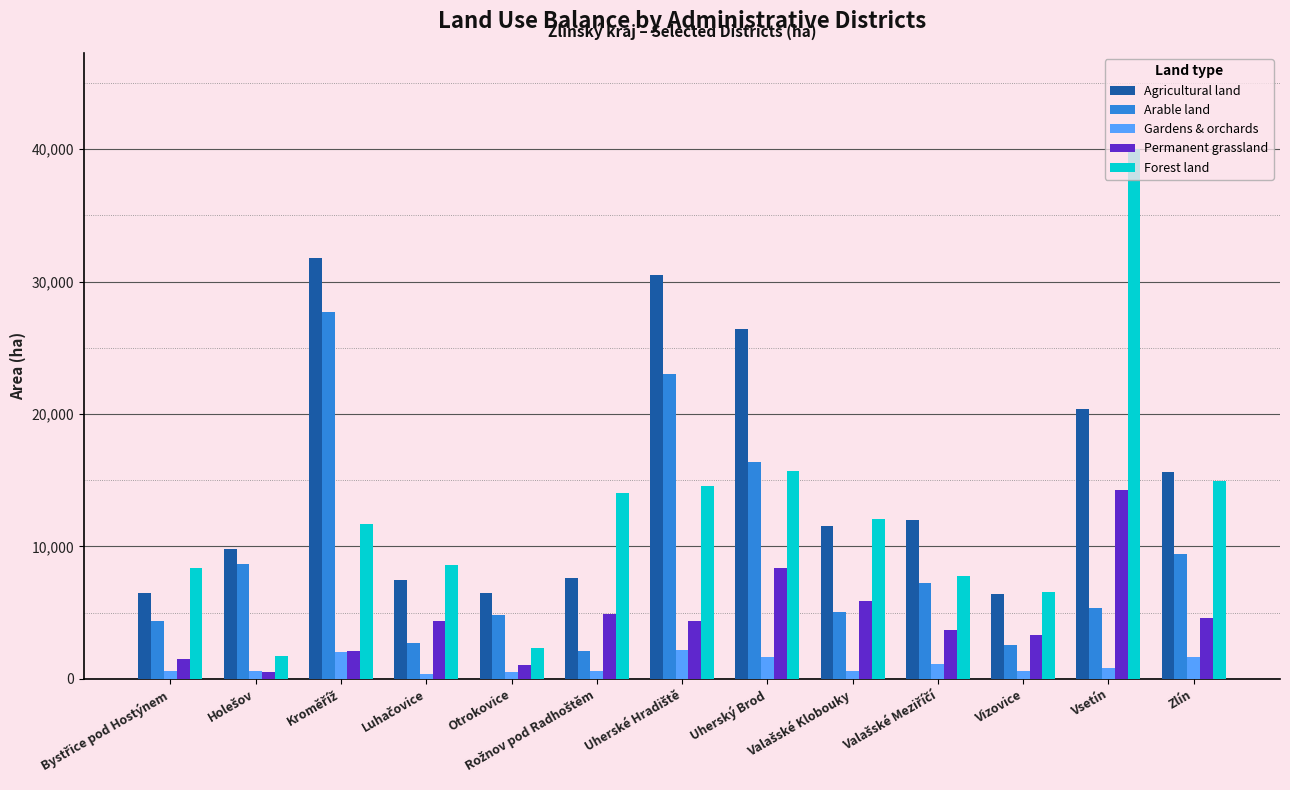

Which series has the widest spread of values?

Forest land